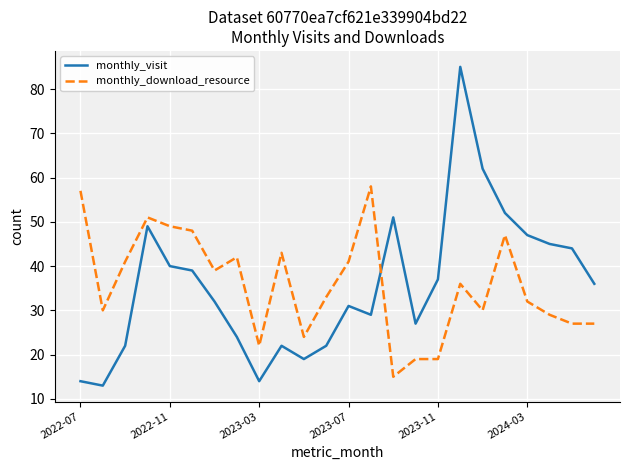

What is the difference between the maximum and minimum values in the monthly_download_resource series?

43